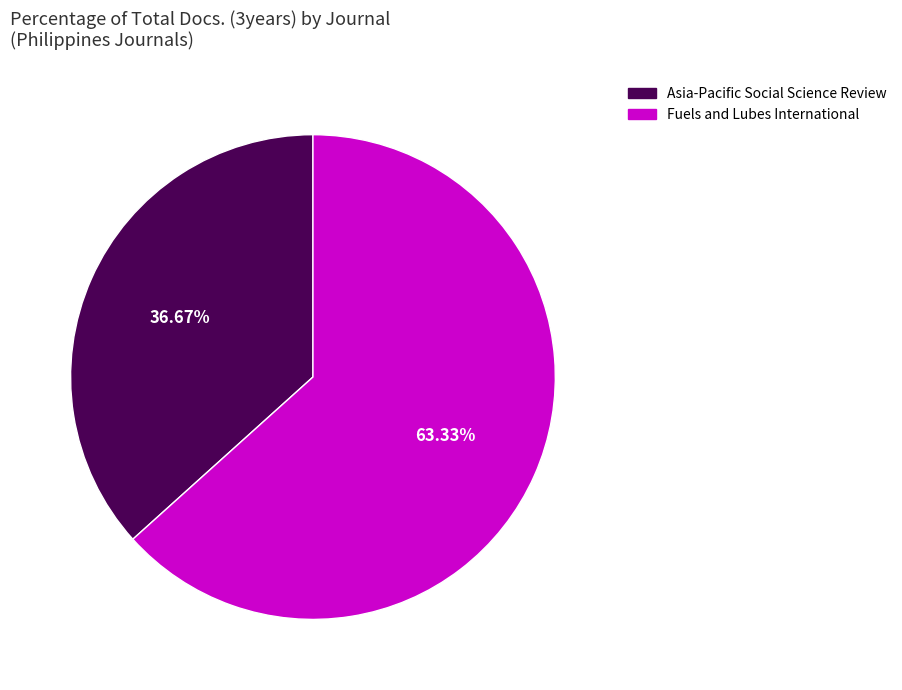

What is the smallest slice in the pie chart?

Asia-Pacific Social Science Review